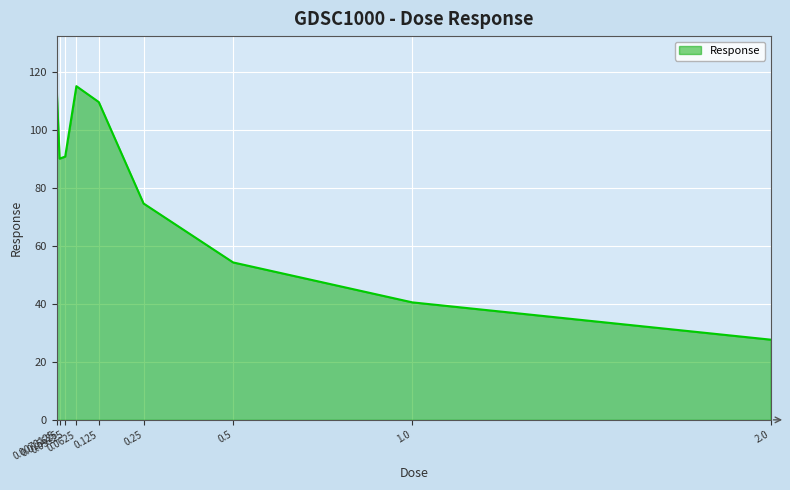

Reading left to right, list all the values displayed in this chart.

113.5	90.2	90.9	115.3	109.8	74.7	54.4	40.6	27.7